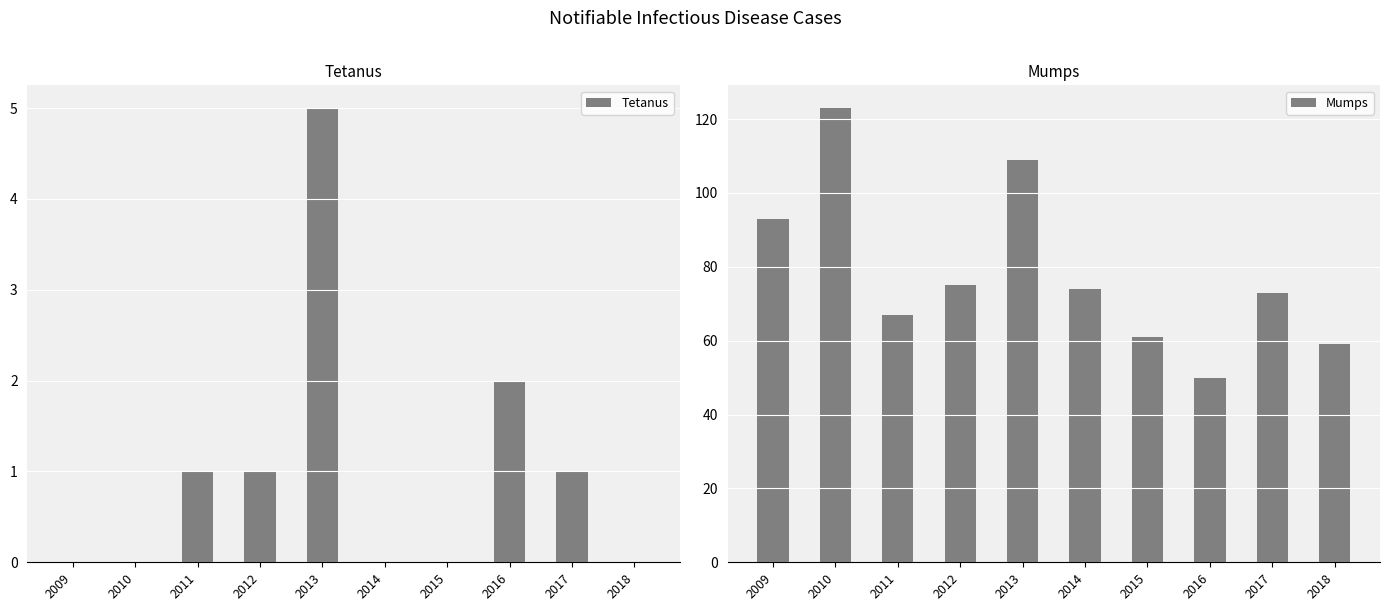

Which series has the largest total across all categories?

Mumps